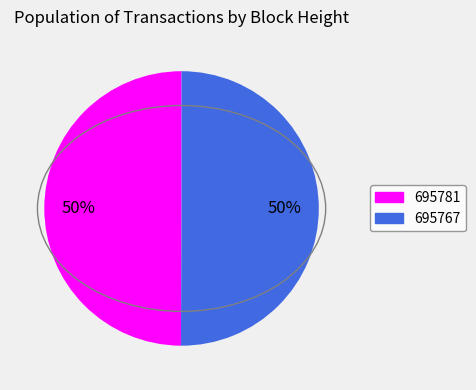

The 695781 slice represents 50% of the pie. True or false?

True